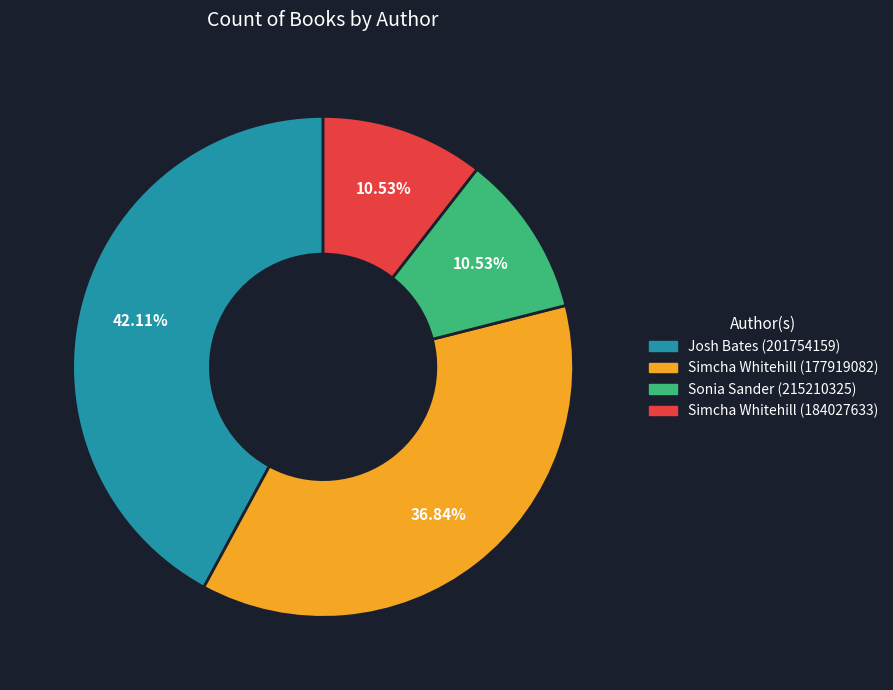

Is there a majority slice in this chart?

No